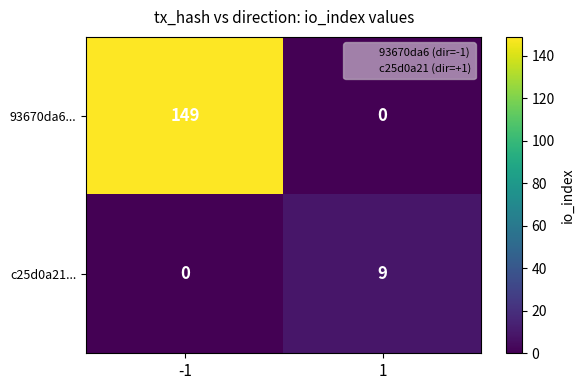

Read the c25d0a21... value at 1.

9